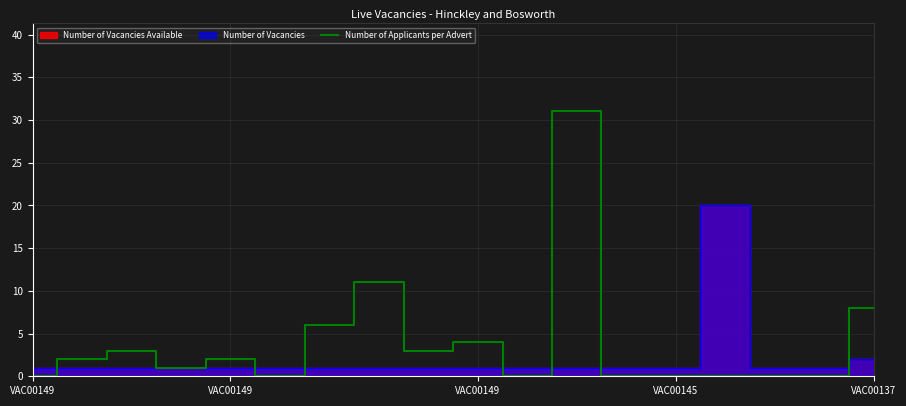

Is this an area chart (filled region under the line)?

No